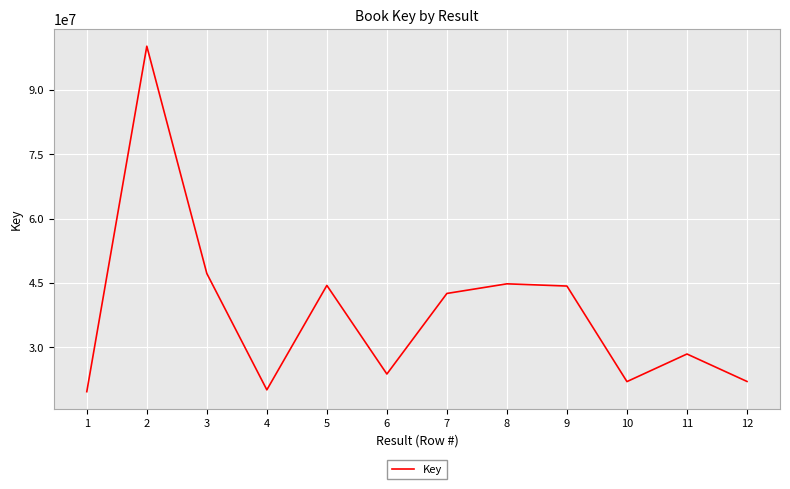

The value at 11 is 43622260. True or false?

False